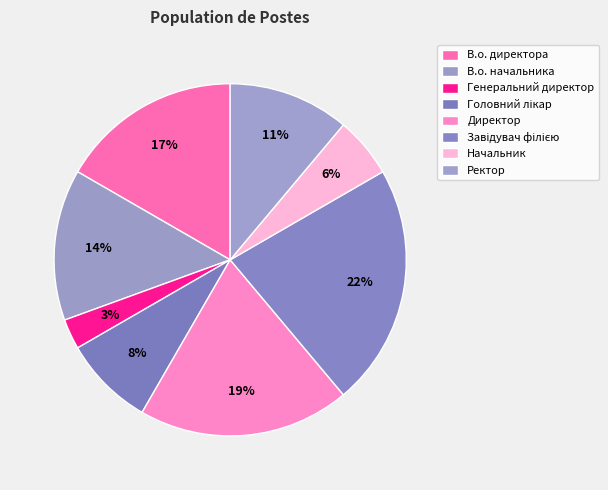

How many slices are in this pie chart?

8